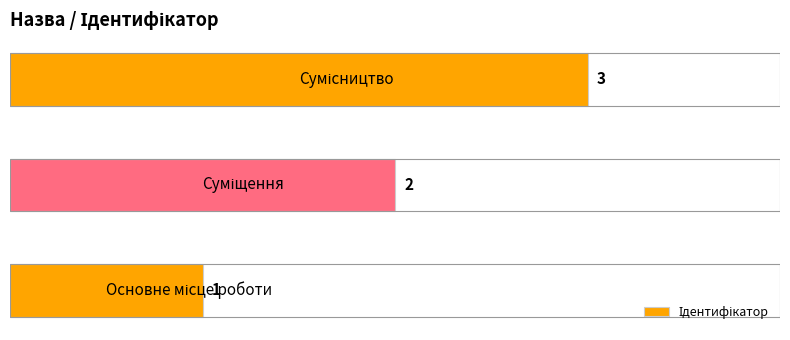

What is the maximum value shown in the chart?

3